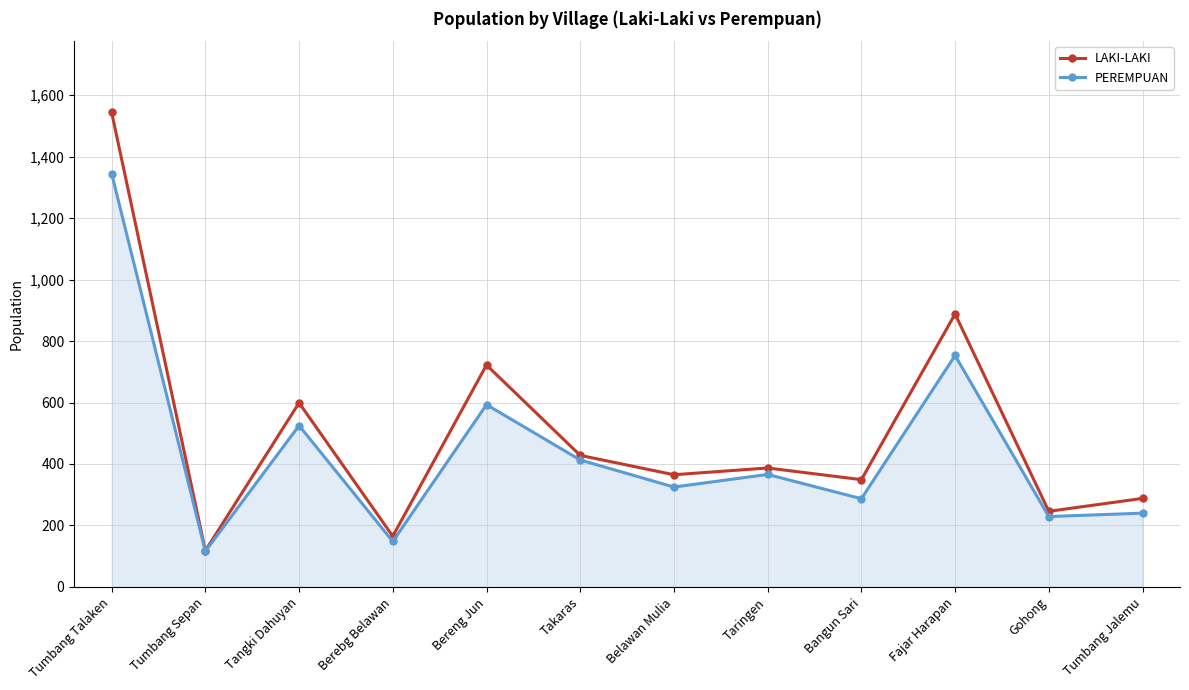

Which category has the lowest value across all series?

Tumbang Sepan